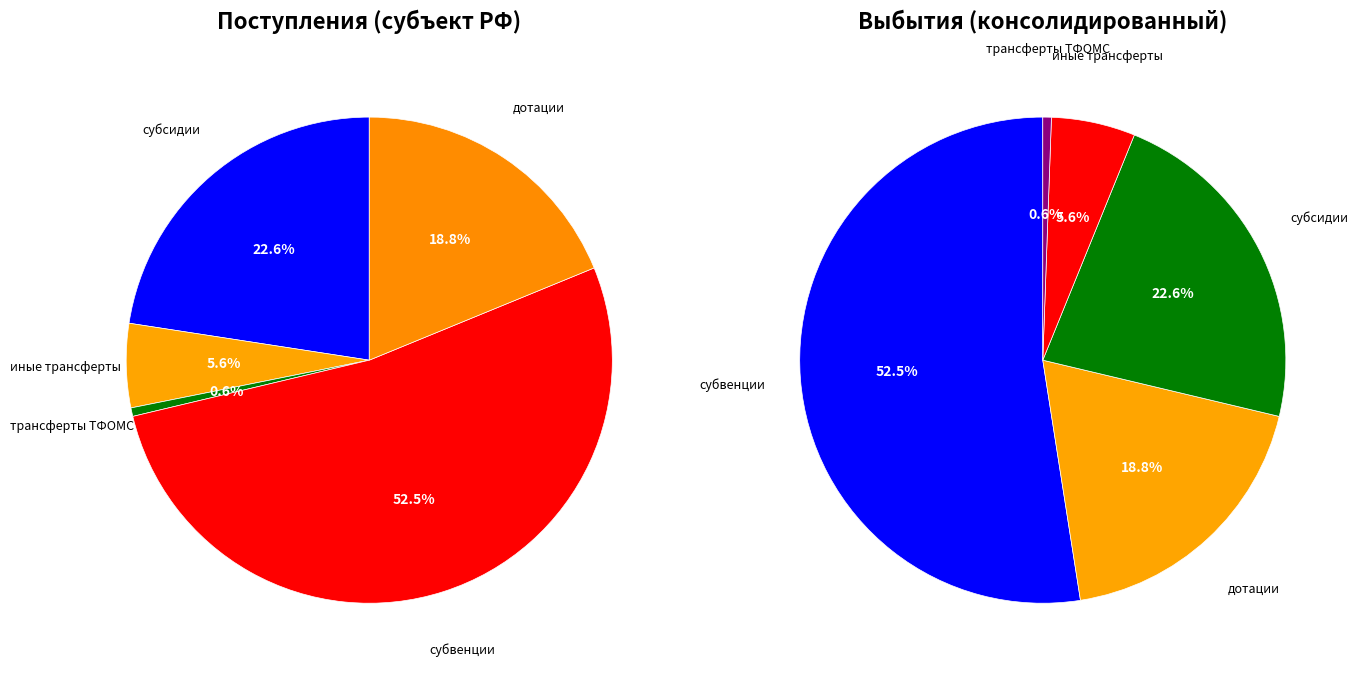

Which slice is the smallest?

трансферты бюджету территориального фонда